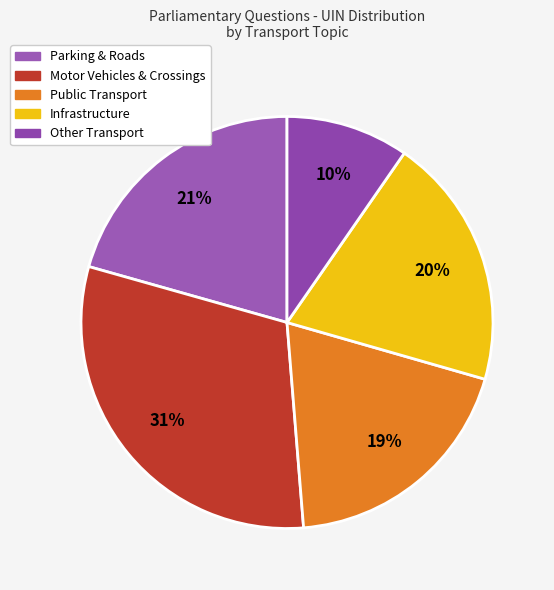

How many slices are in this pie chart?

5